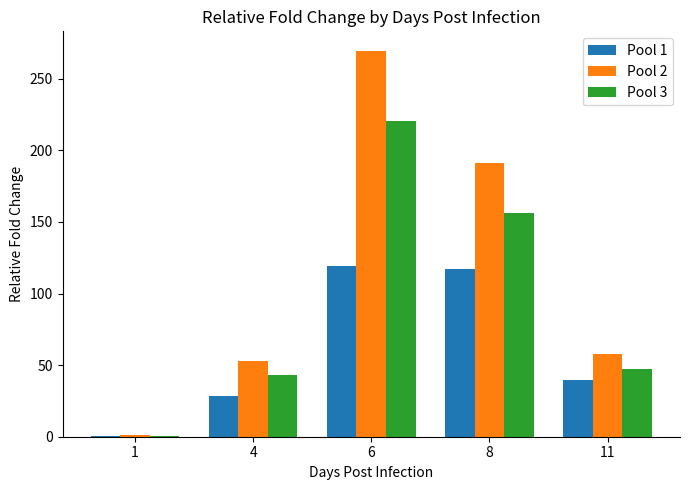

How many groups of bars are there?

5